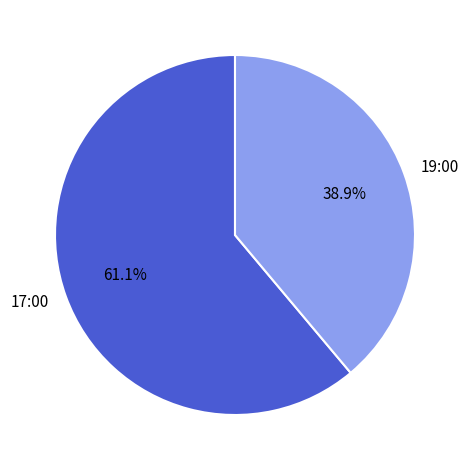

Which category has the biggest portion of the pie?

17:00